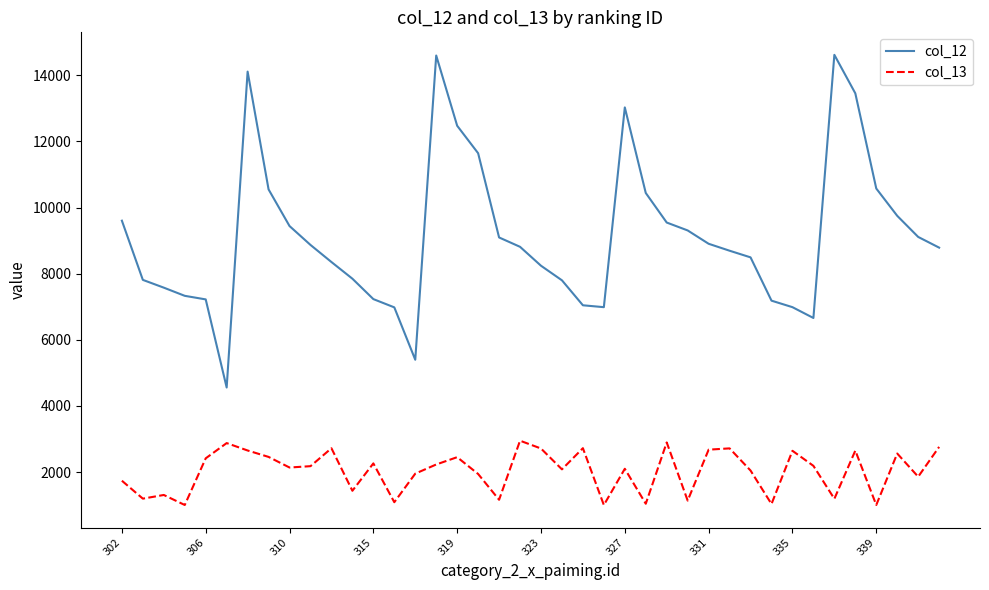

True or false: col_13 and col_12 intersect in this chart.

False